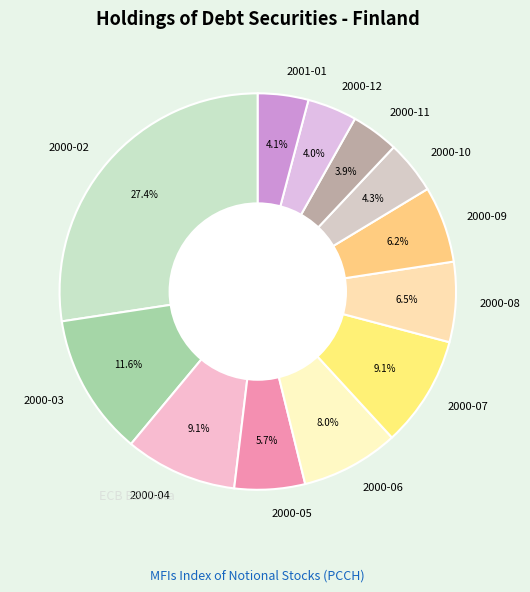

To the nearest percent, what percentage of the pie is 2000-05?

6%